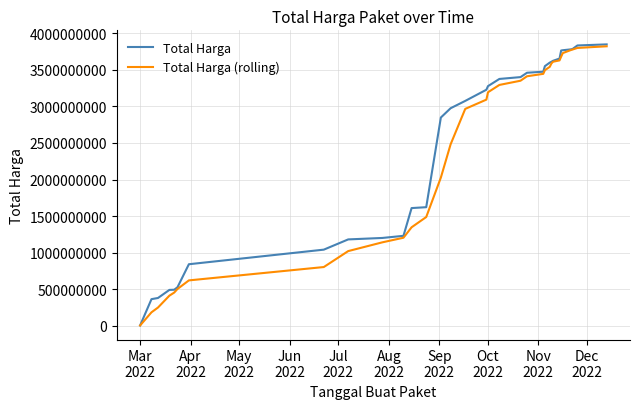

Which series has the largest range (max minus min)?

Total Harga